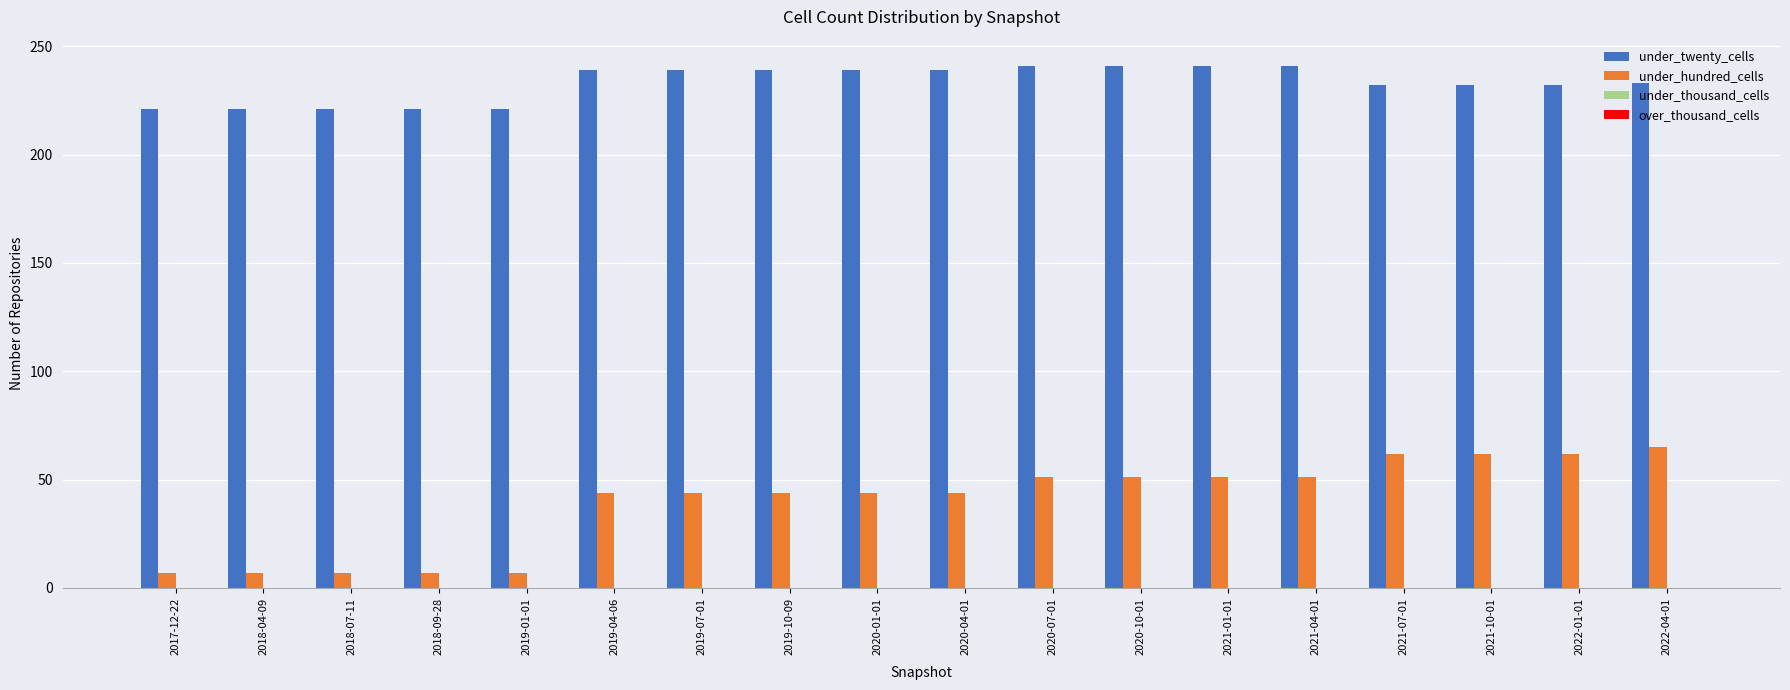

Between 2020-10-01 and 2022-04-01, which series saw the biggest shift?

under_hundred_cells